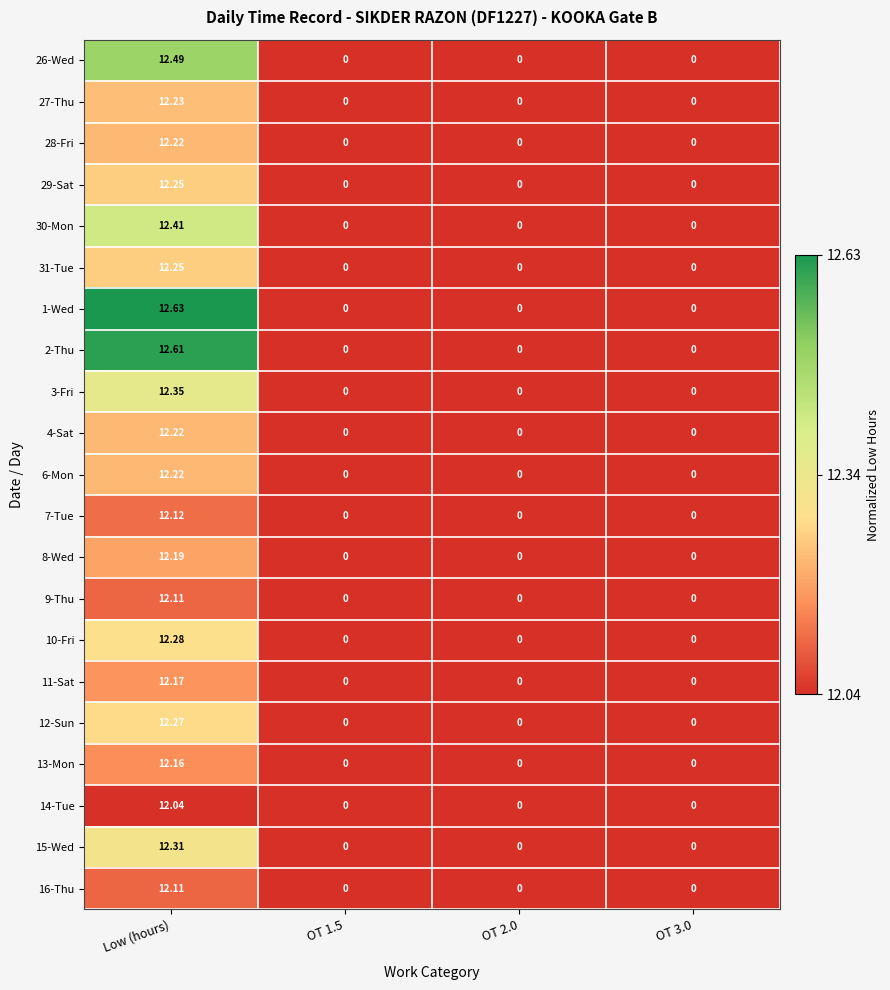

Which series has the largest range (max minus min)?

1-Wed